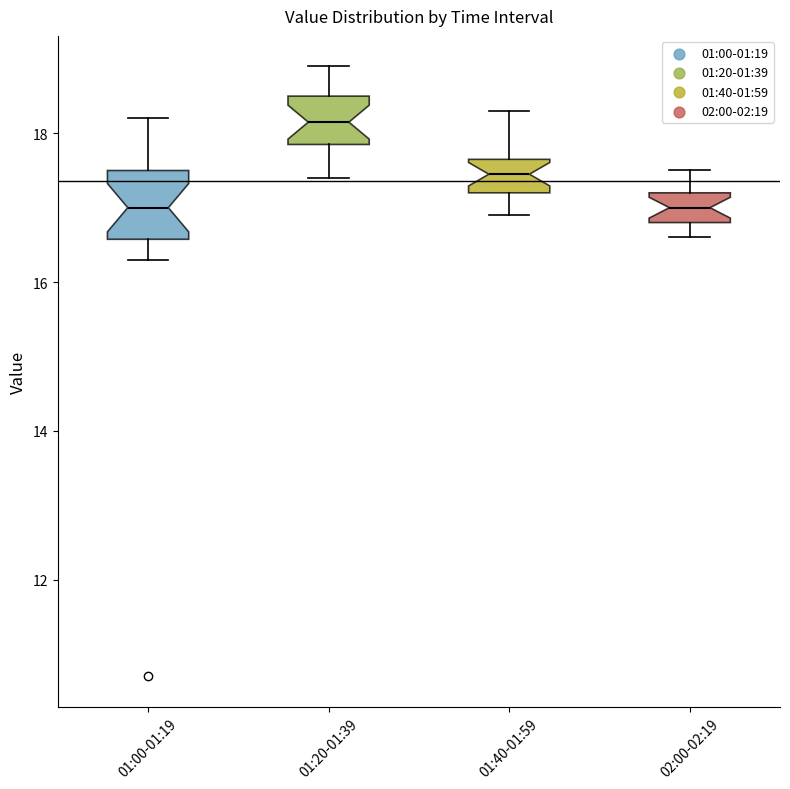

Comparing the boxes themselves (not the whiskers), which one is the tallest?

01:00-01:19